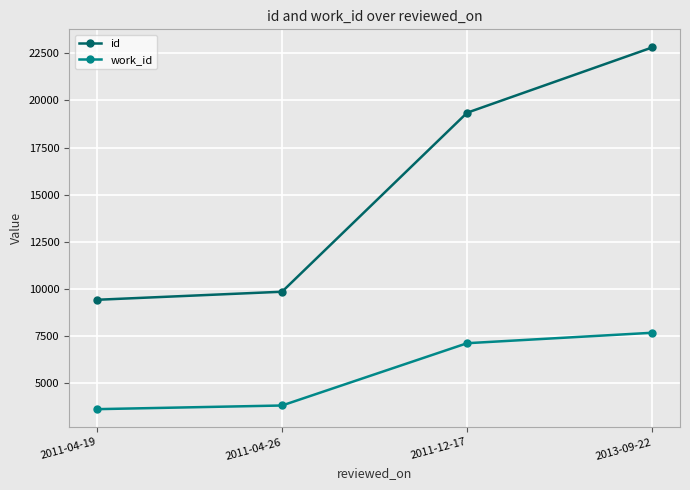

What is the label of the 3rd point from the left?

2011-12-17